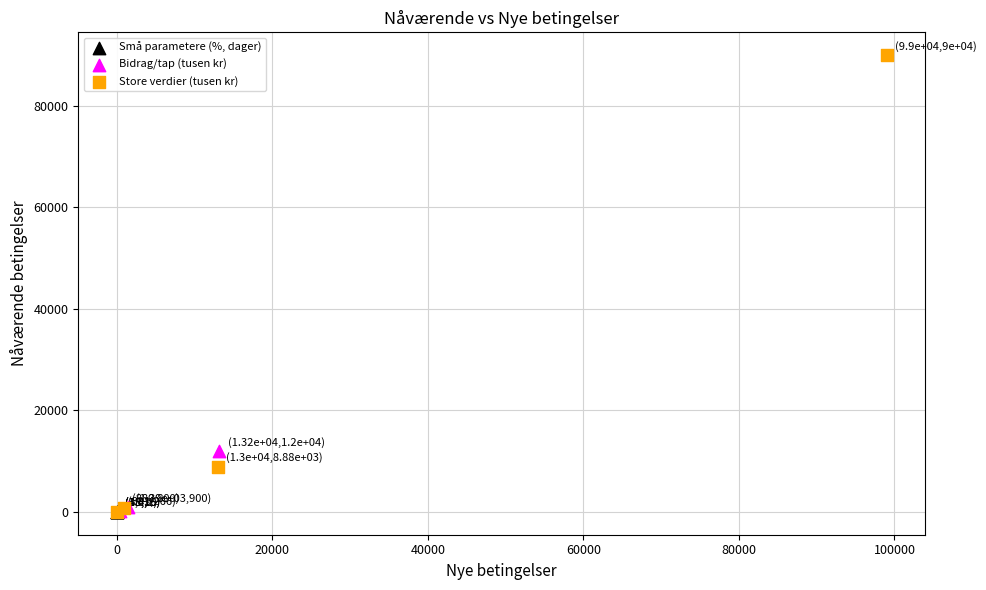

Which series reaches the maximum Y coordinate?

Store verdier (tusen kr)